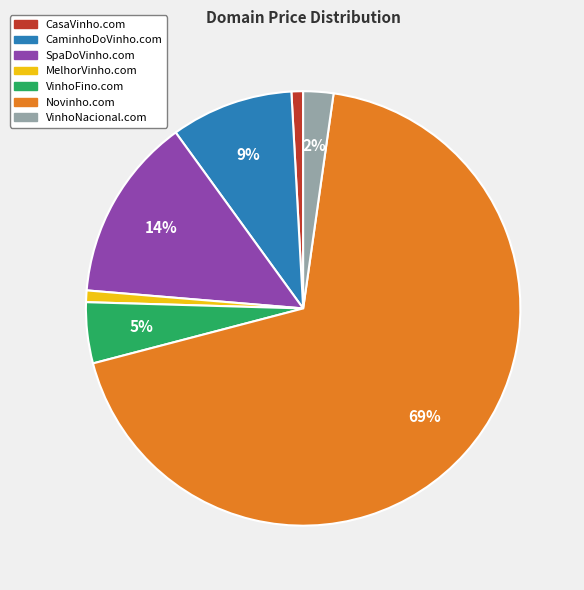

Does any single category account for the majority?

Yes